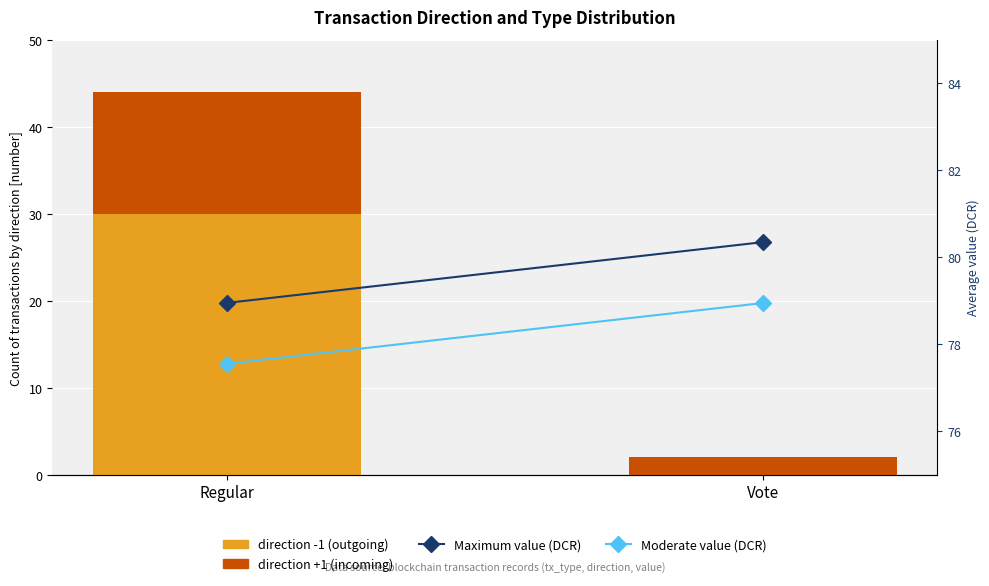

What is the label of the 1st bar from the right?

Vote